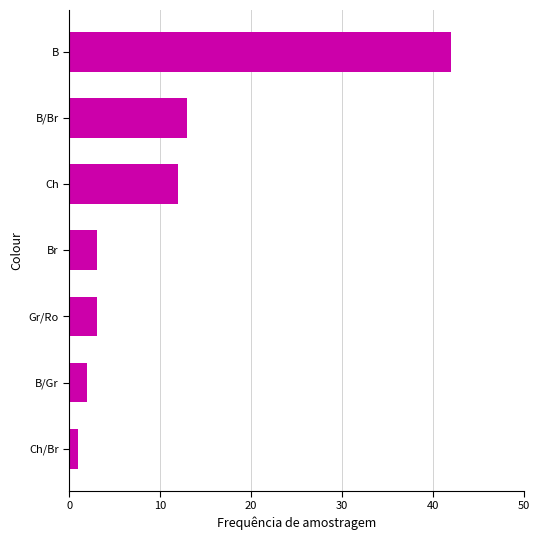

What is the change in value from Gr/Ro to Ch?

+9